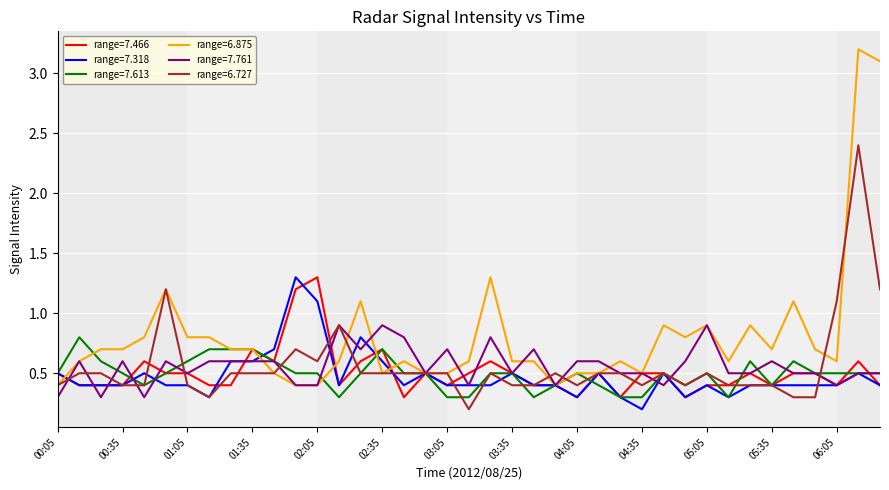

Which series has the largest range (max minus min)?

range=6.875